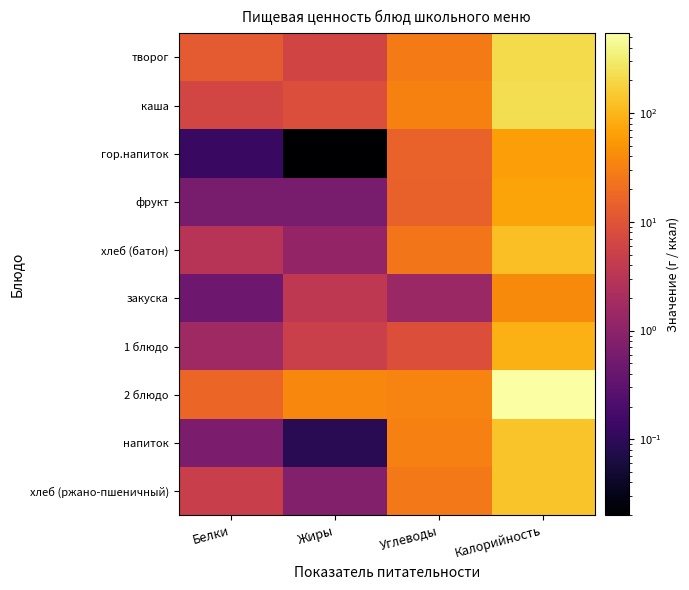

Reading right to left, what are all the values shown in this chart?

творог: Калорийность=215.0	Углеводы=28.1	Жиры=6.1	Белки=11.9
каша: Калорийность=234.0	Углеводы=33.3	Жиры=8.3	Белки=6.3
гор.напиток: Калорийность=62.0	Углеводы=15.2	Жиры=0.0	Белки=0.1
фрукт: Калорийность=70.0	Углеводы=14.7	Жиры=0.6	Белки=0.6
хлеб (батон): Калорийность=121.0	Углеводы=24.6	Жиры=1.2	Белки=3.0
закуска: Калорийность=40.0	Углеводы=1.4	Жиры=3.6	Белки=0.5
1 блюдо: Калорийность=87.0	Углеводы=8.8	Жиры=5.0	Белки=1.6
2 блюдо: Калорийность=544.0	Углеводы=34.5	Жиры=37.6	Белки=16.8
напиток: Калорийность=133.0	Углеводы=32.0	Жиры=0.1	Белки=0.7
хлеб (ржано-пшеничный): Калорийность=133.0	Углеводы=26.8	Жиры=0.8	Белки=4.7